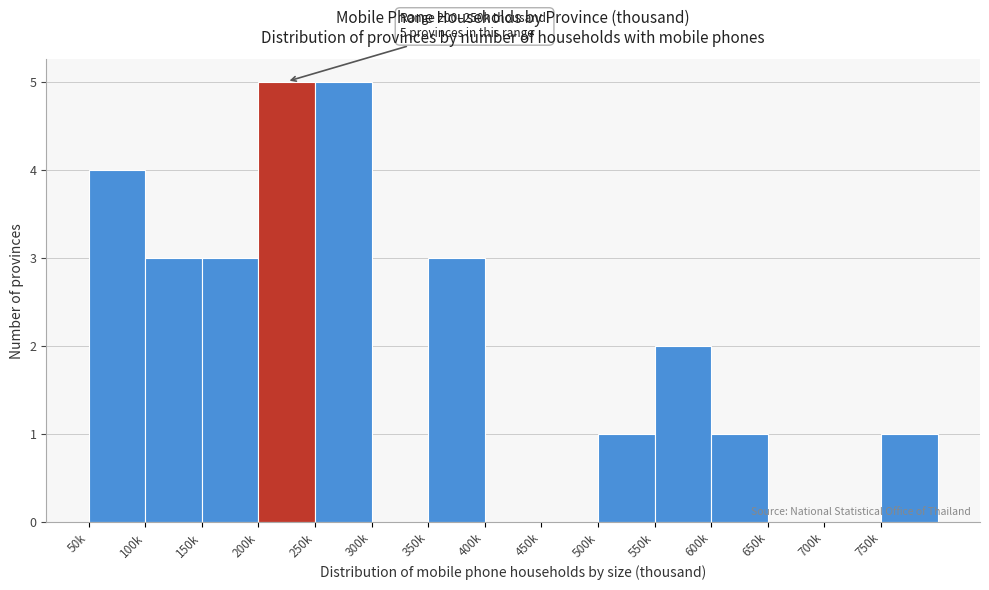

Reading right to left, extract all data points from this chart.

750k=1	700k=0	650k=0	600k=1	550k=2	500k=1	450k=0	400k=0	350k=3	300k=0	250k=5	200k=5	150k=3	100k=3	50k=4